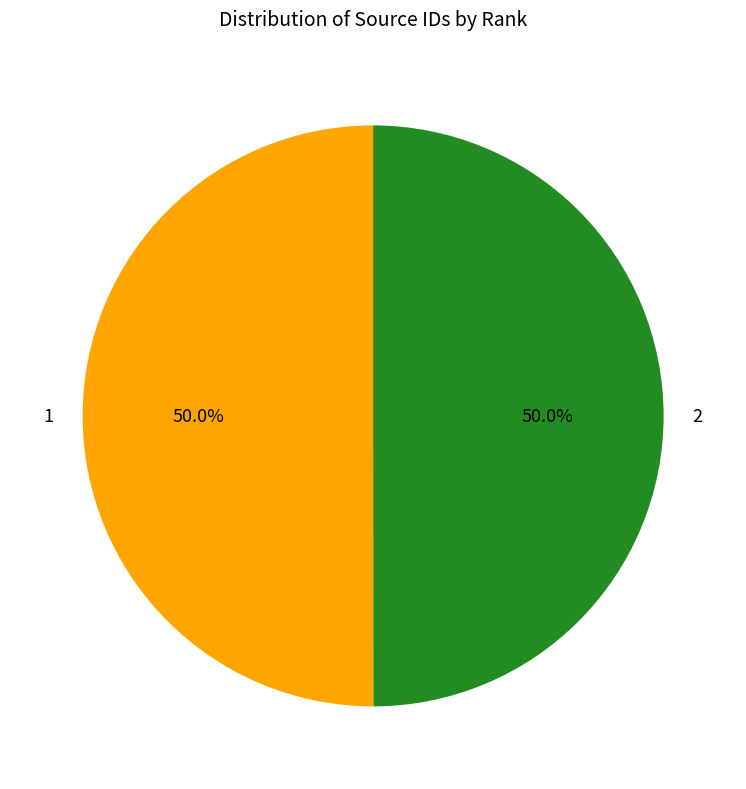

Approximately how many times larger is the value at 2 compared to 1?

1.0